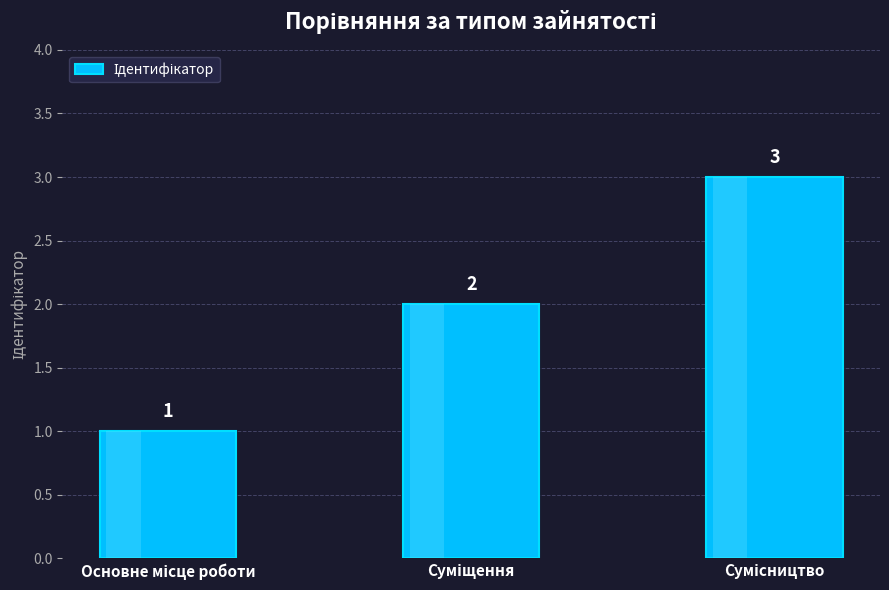

What is the value of the 2nd bar from the left?

2